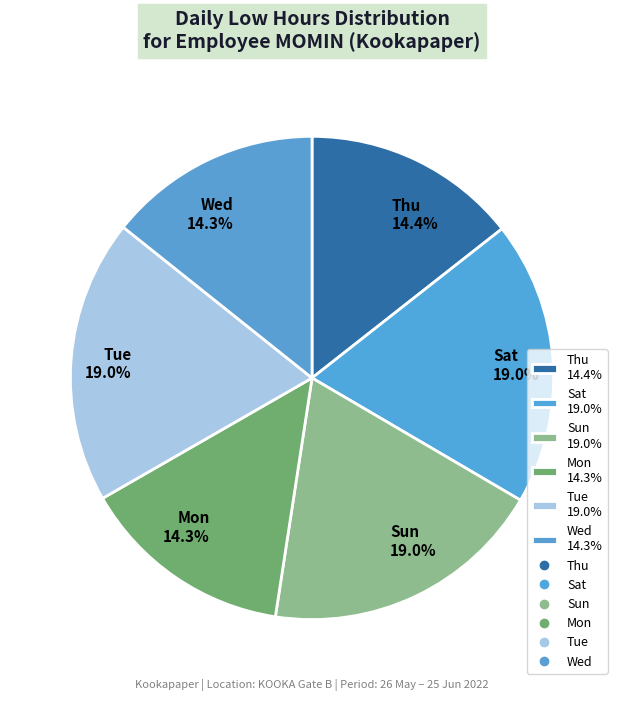

What portion of the pie excludes Sun 19.0%?

81.0%